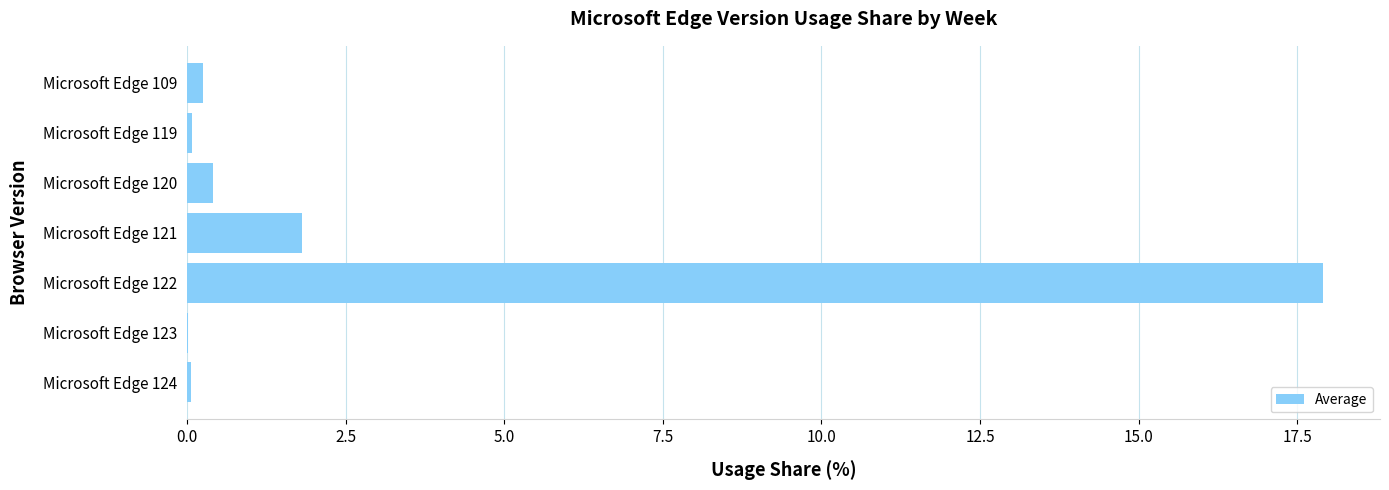

What is the sum of all values?

20.6